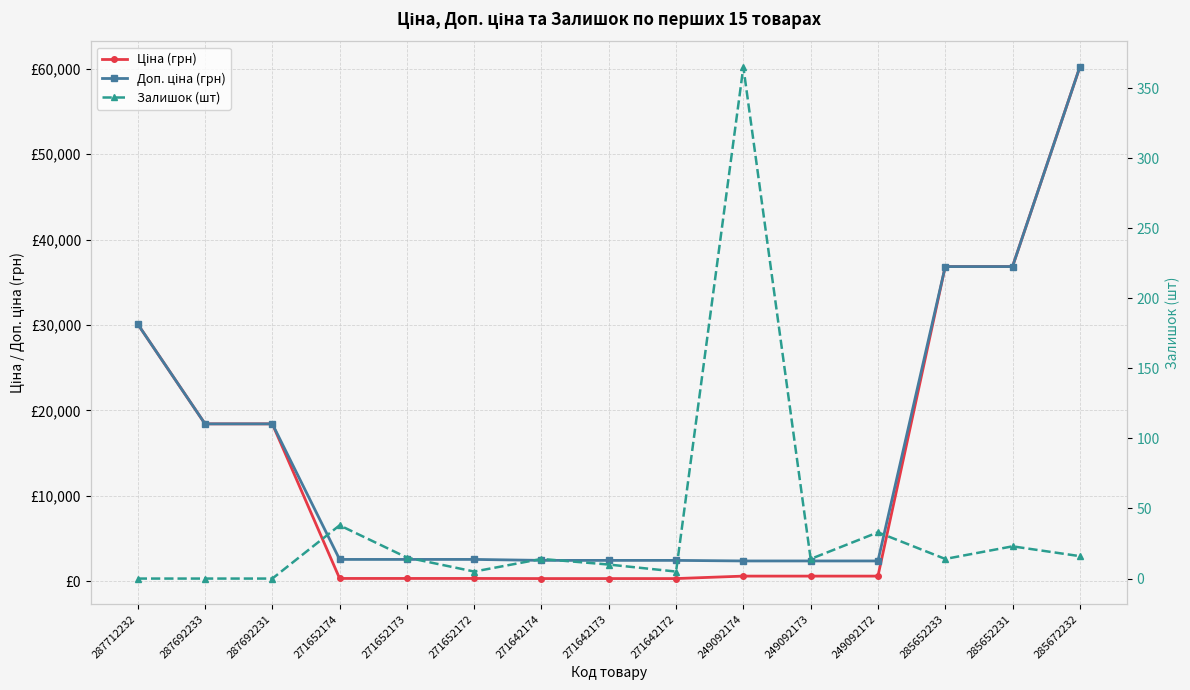

Where is Ціна (грн) nearest to the value 30254?

287712232